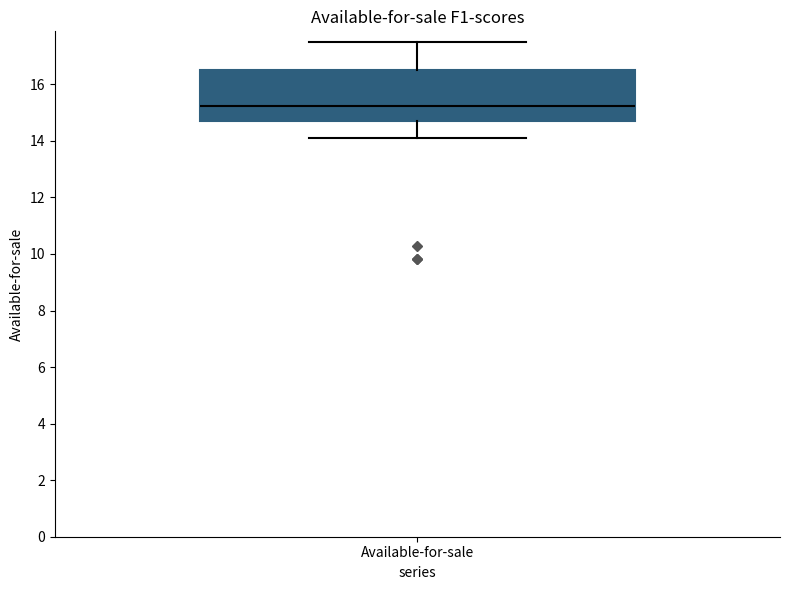

Transcribe this box plot: give where the median line is, the range the box spans, and where the two whiskers end, as read against the y-axis. The values are not printed on the chart, so give them approximately, as read against the axis.

median 15.2, box 14.6 to 16.6, whiskers 14.0 to 17.4